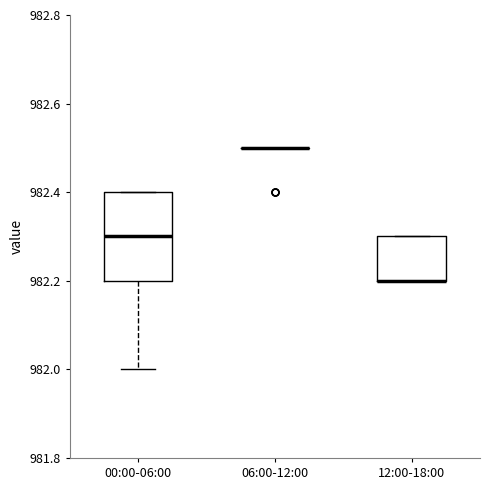

Reading left to right, read every box against the y-axis: the position of its median line, the range the box covers, and the ends of its whiskers. The values are not printed on the chart, so give them approximately, as read against the axis.

00:00-06:00: median 982.3, box 982.2 to 982.4, whiskers 982.0 to 982.4
06:00-12:00: box collapsed to a line at 982.5, whiskers 982.5 to 982.5
12:00-18:00: median 982.2 (drawn on the box's lower edge), box 982.2 to 982.3, whiskers 982.2 to 982.3